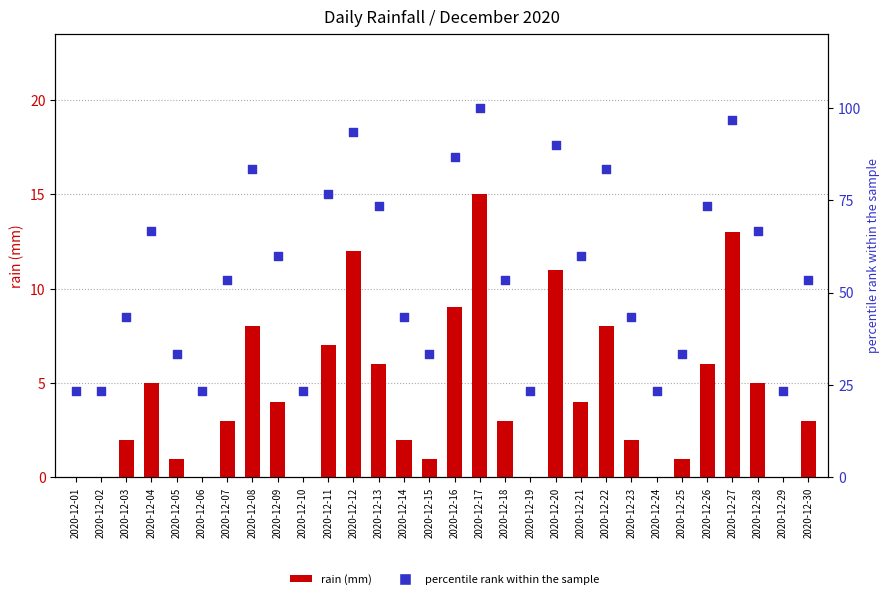

At which category is the sum across all series the highest?

2020-12-17